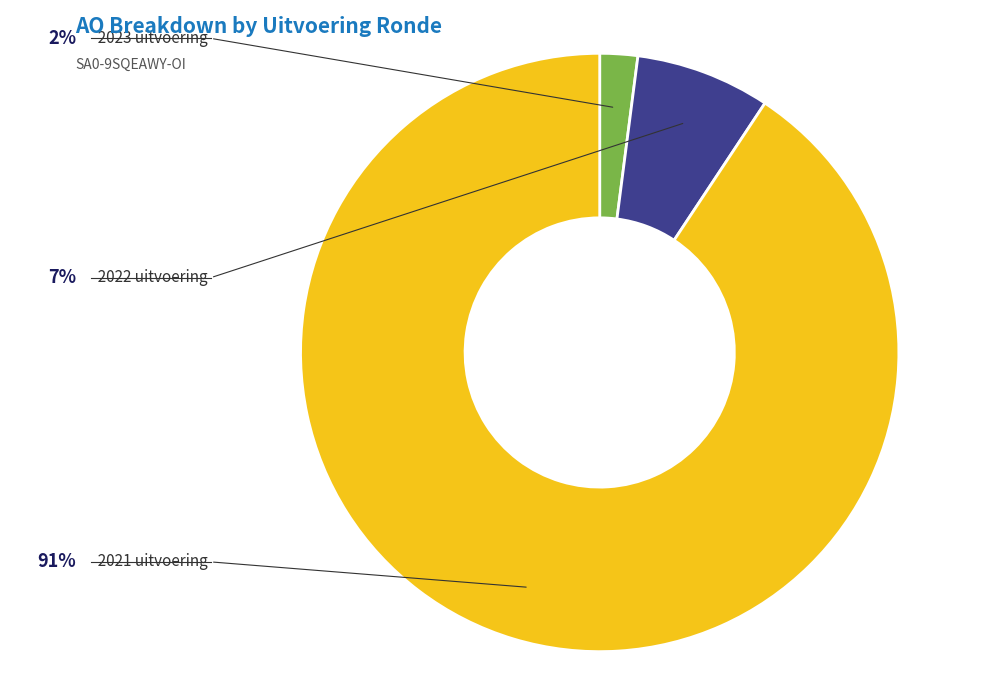

Combined, do 2023 uitvoering and 2022 uitvoering account for over 50%?

No